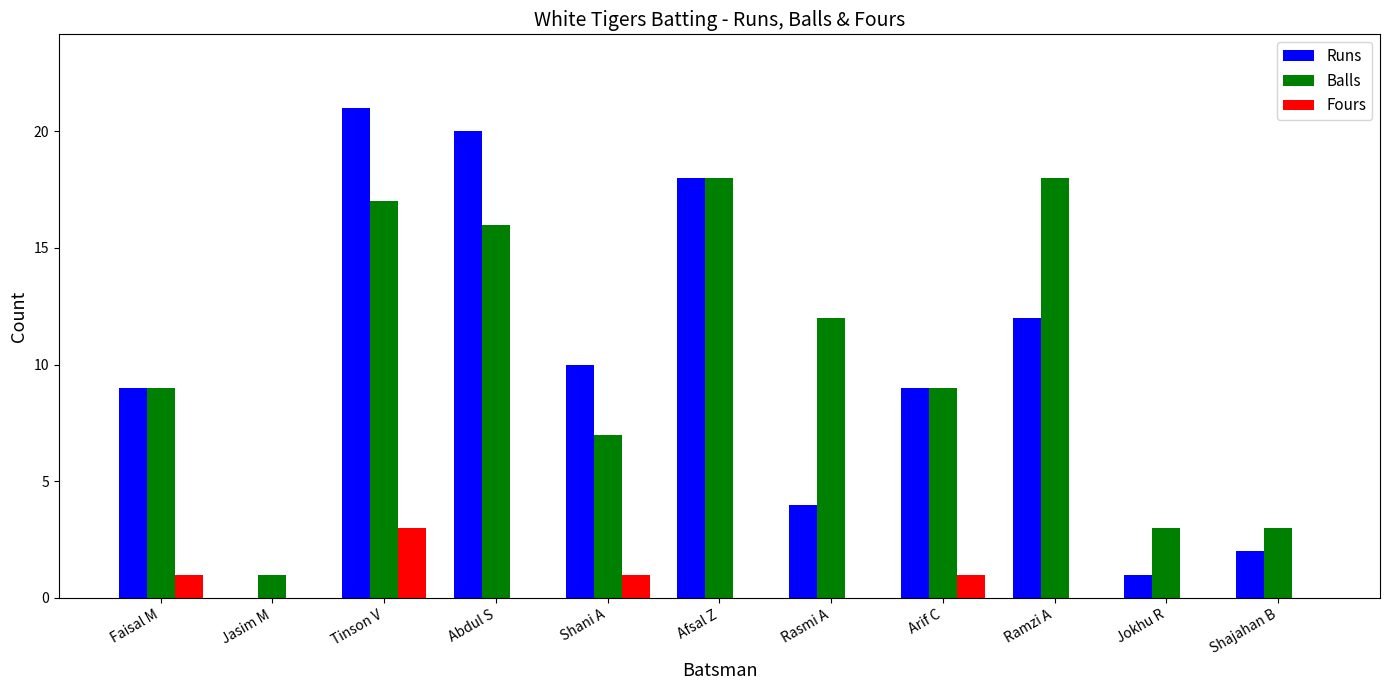

How many series are shown in this chart?

3